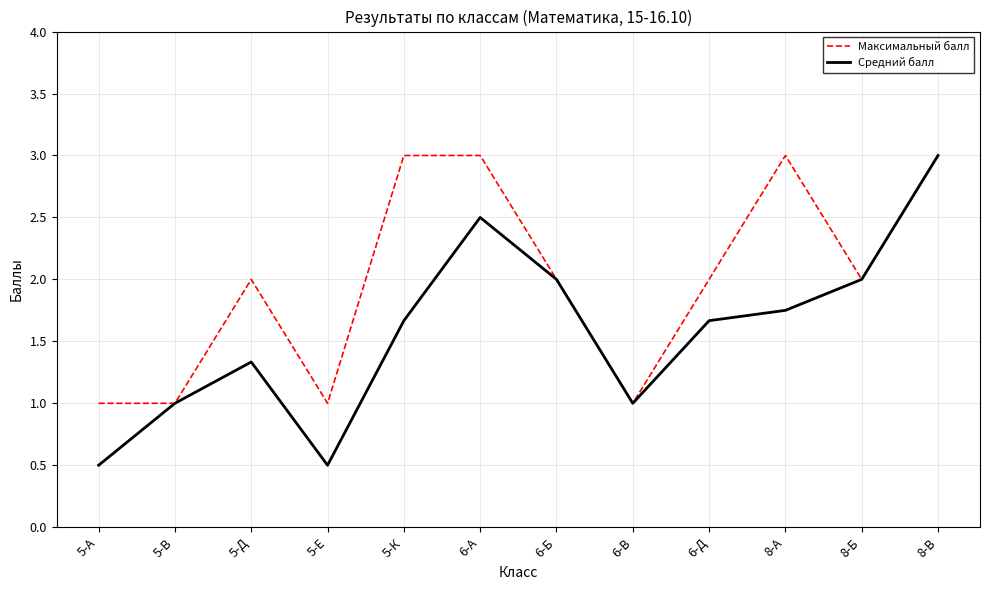

The Максимальный балл series shows 1.0 at 5-В. True or false?

True